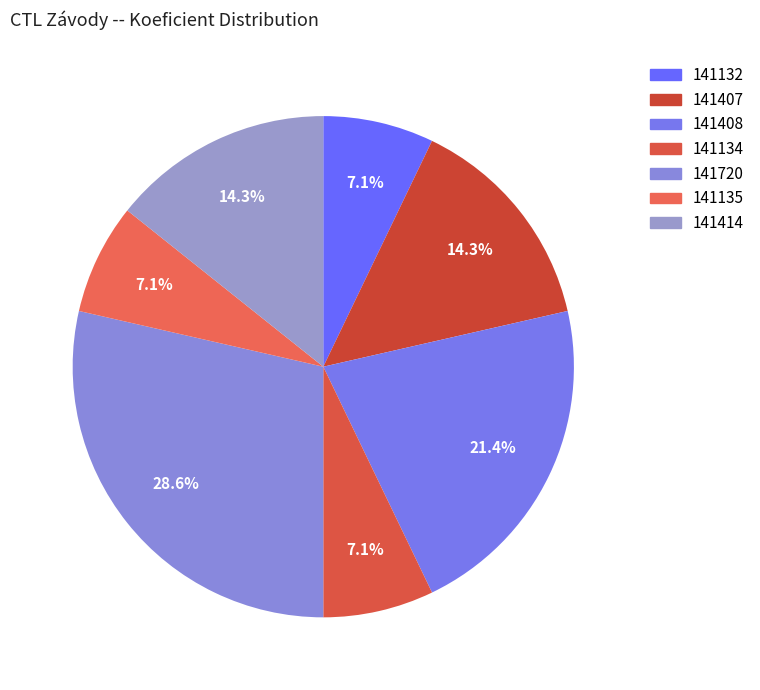

Rank the categories by value from highest to lowest.

141720, 141408, 141407, 141414, 141132, 141134, 141135